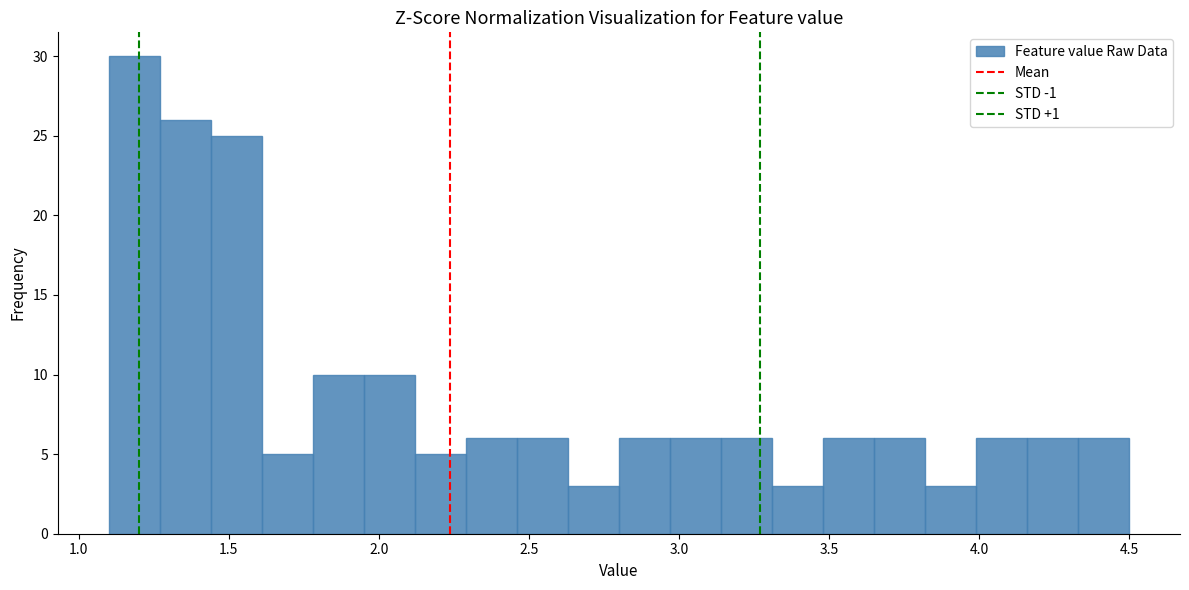

Around what value on the x-axis is the tallest bar? Give the approximate position of its centre, as read against the axis.

1.20